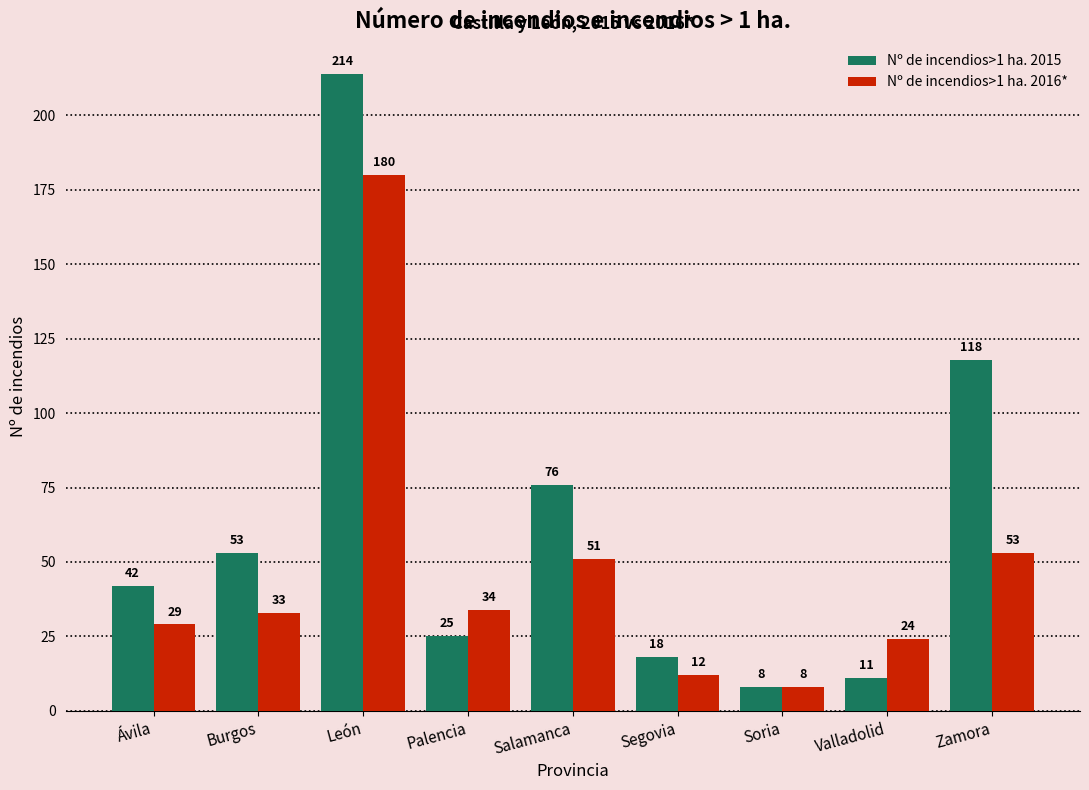

Reading left to right, extract all data points from this chart.

Nº de incendios>1 ha. 2015: Ávila=42	Burgos=53	León=214	Palencia=25	Salamanca=76	Segovia=18	Soria=8	Valladolid=11	Zamora=118
Nº de incendios>1 ha. 2016*: Ávila=29	Burgos=33	León=180	Palencia=34	Salamanca=51	Segovia=12	Soria=8	Valladolid=24	Zamora=53